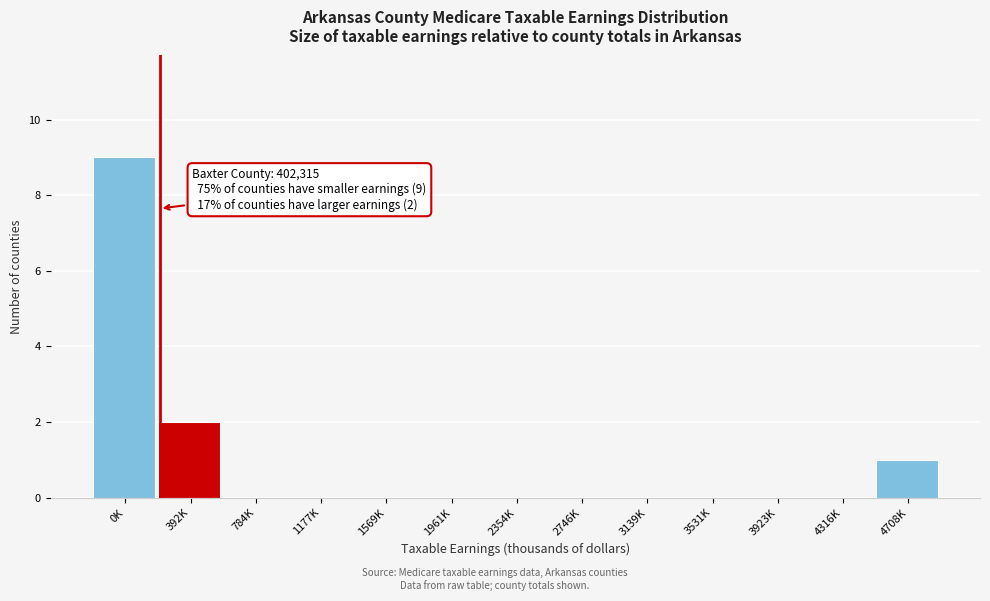

Reading right to left, list all the values displayed in this chart.

4708K=1	4316K=0	3923K=0	3531K=0	3139K=0	2746K=0	2354K=0	1961K=0	1569K=0	1177K=0	784K=0	392K=2	0K=9